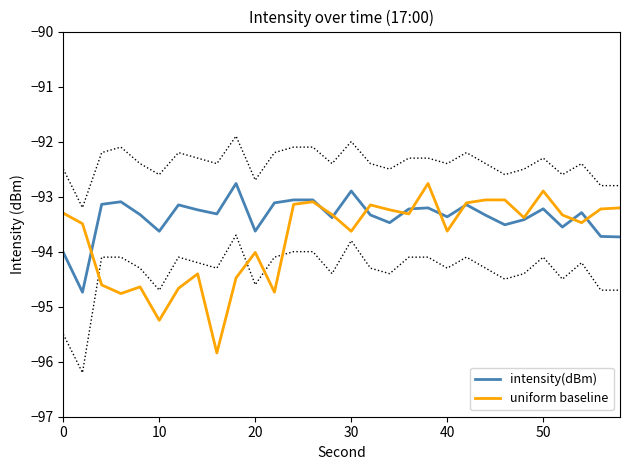

Rank the series by their average value, from highest to lowest.

intensity(dBm), uniform baseline